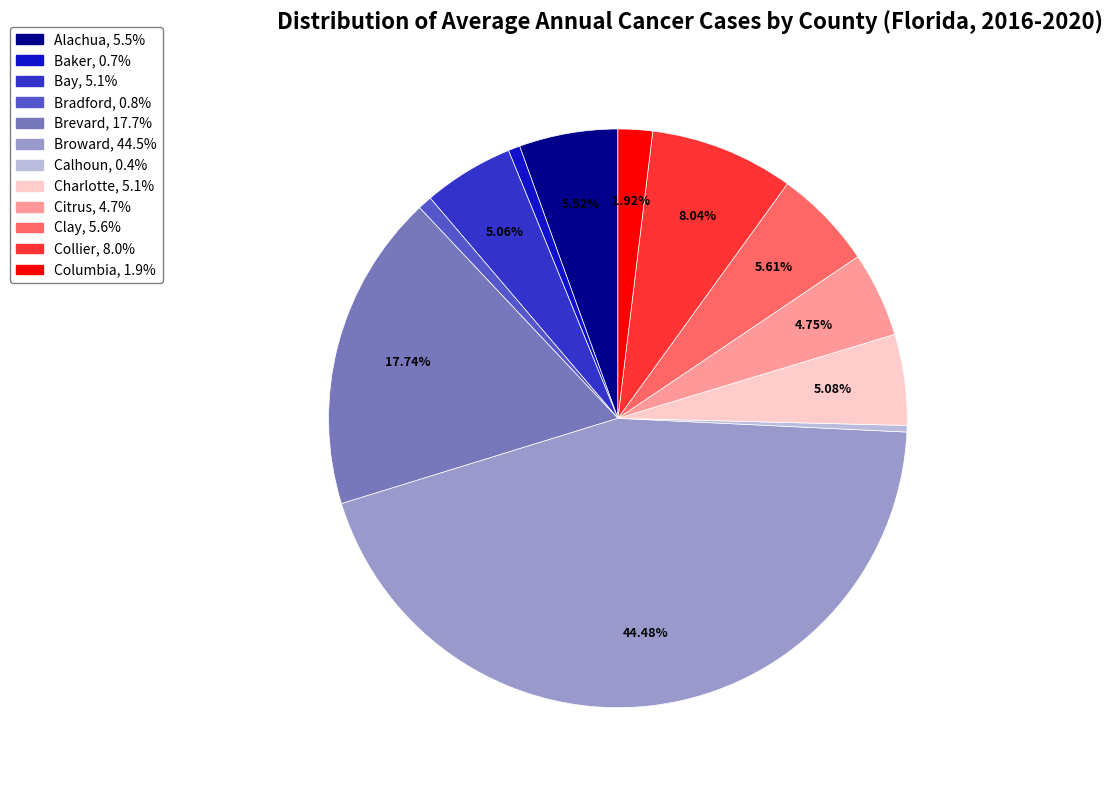

Does any single category account for the majority?

No